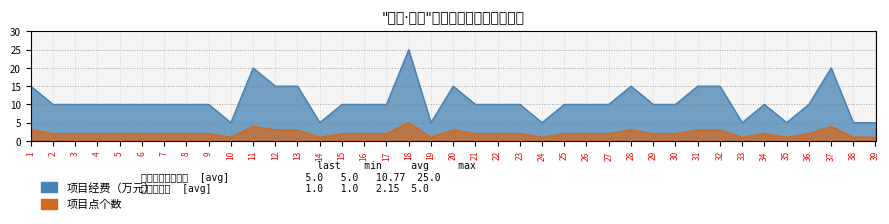

What is the greatest value displayed?

25